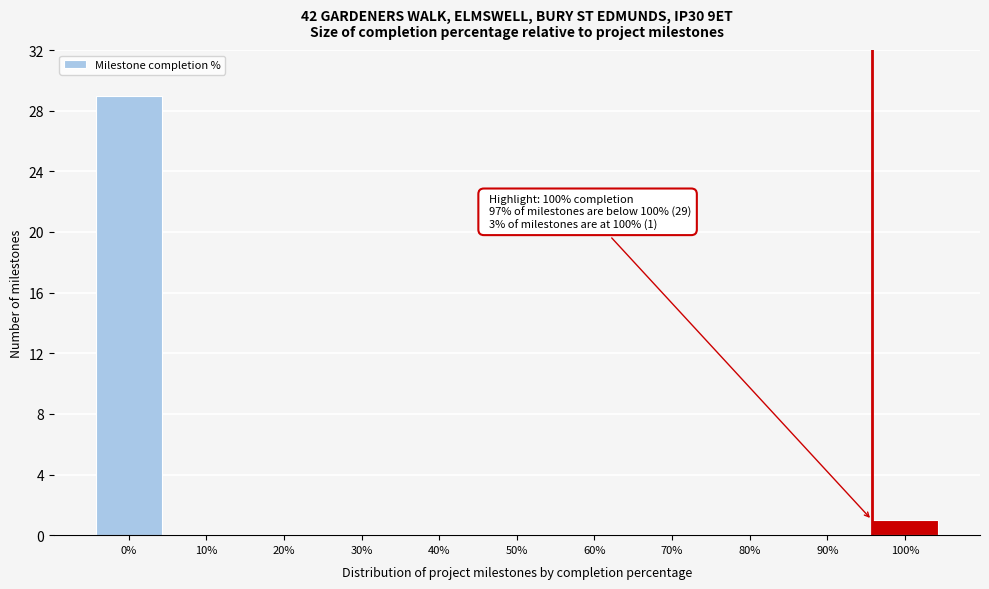

Reading left to right, what are all the values shown in this chart?

0%=29	10%=0	20%=0	30%=0	40%=0	50%=0	60%=0	70%=0	80%=0	90%=0	100%=1